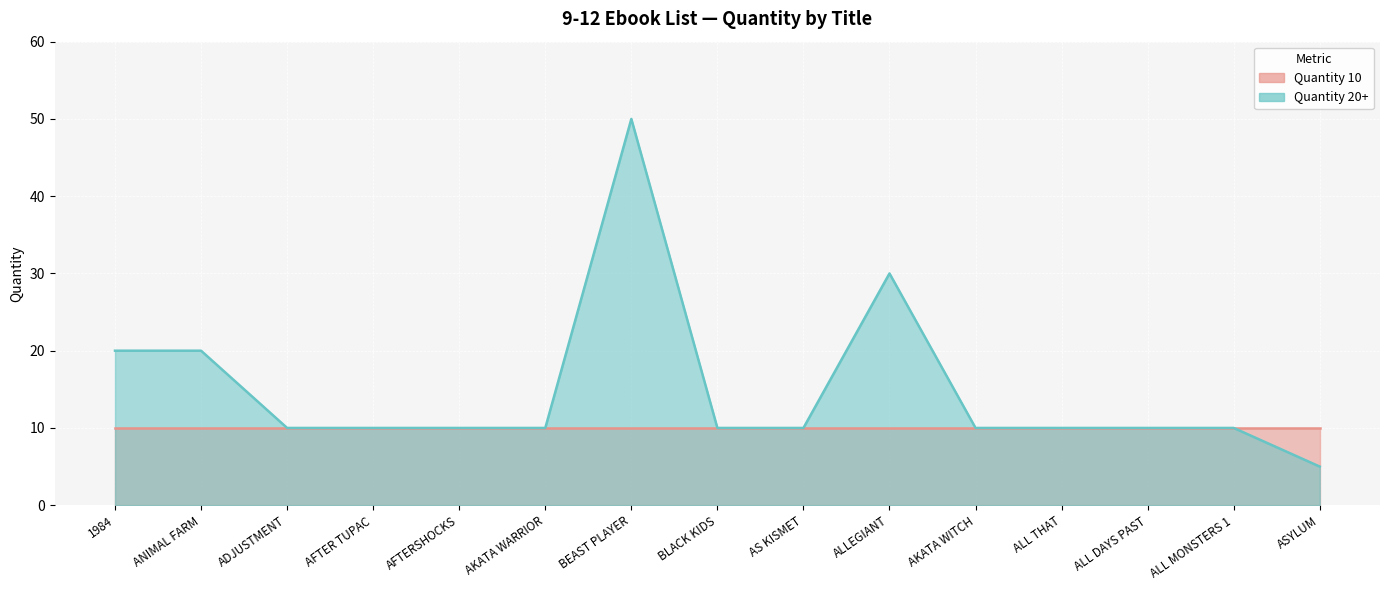

How many categories are shown in the chart?

15